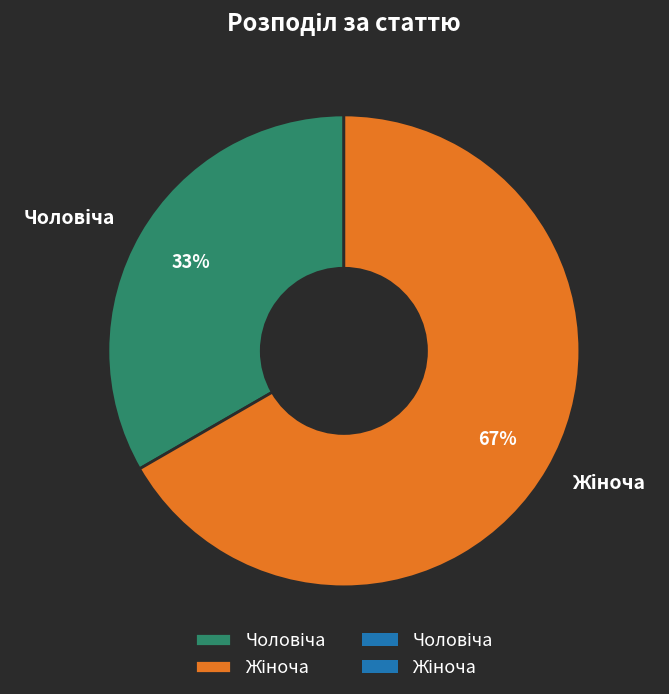

Is there a majority slice in this chart?

Yes